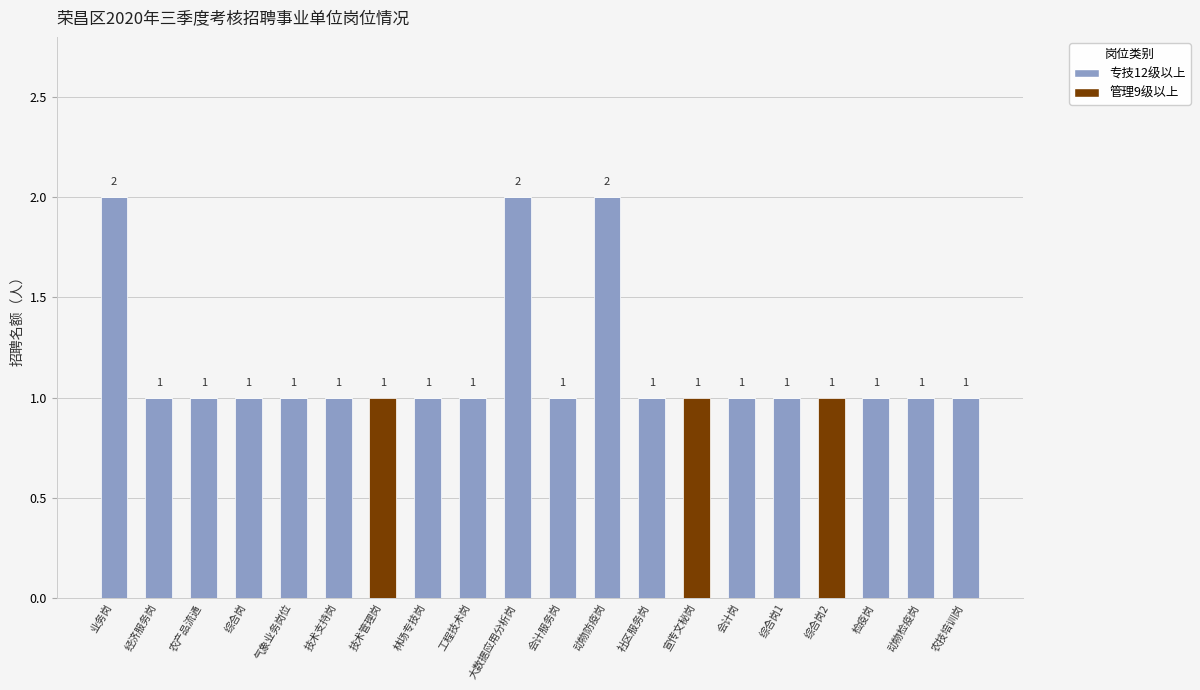

The value of 专技12级以上 at 会计服务岗 is 0. True or false?

False